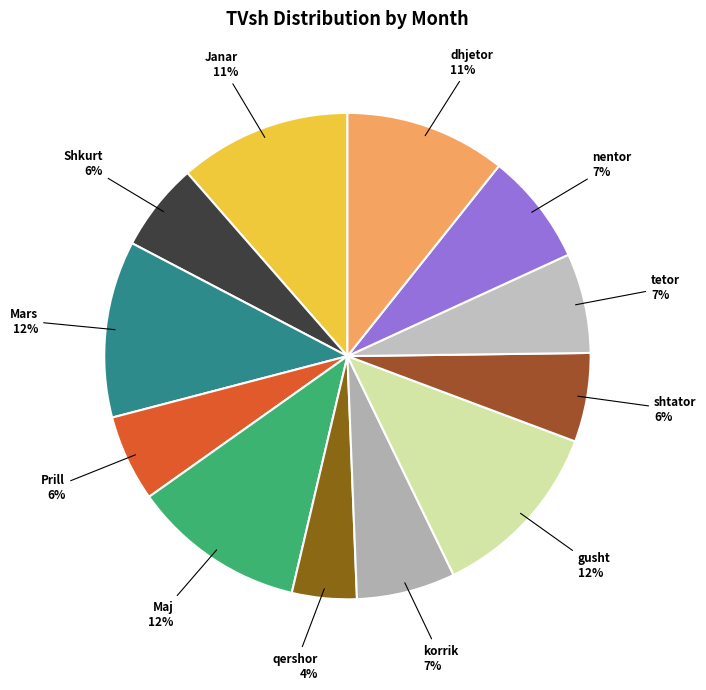

How many segments does this pie chart have?

12